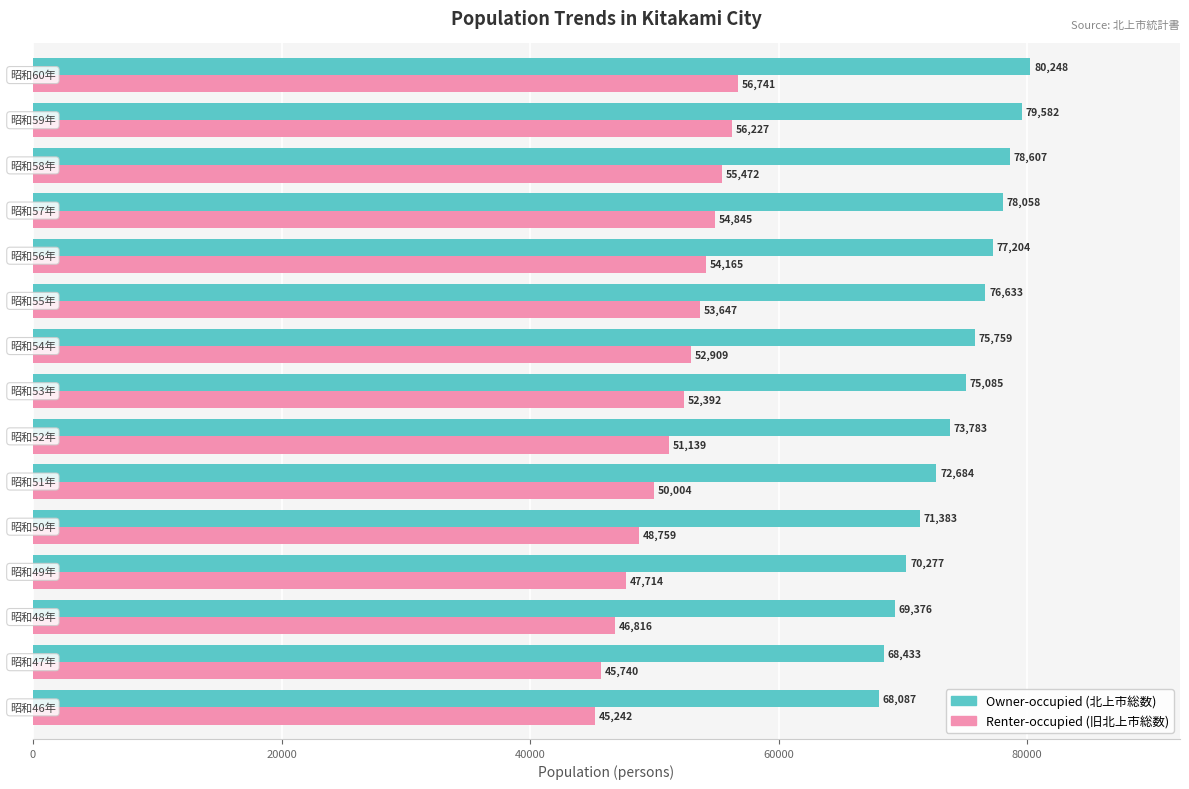

What is the smallest value displayed?

45242